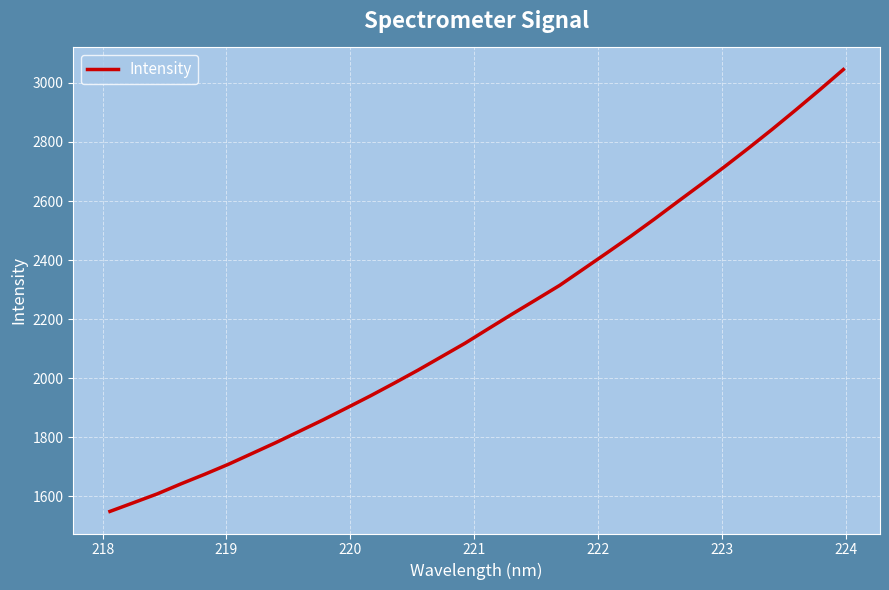

What is the difference between the maximum and minimum values?

1496.4